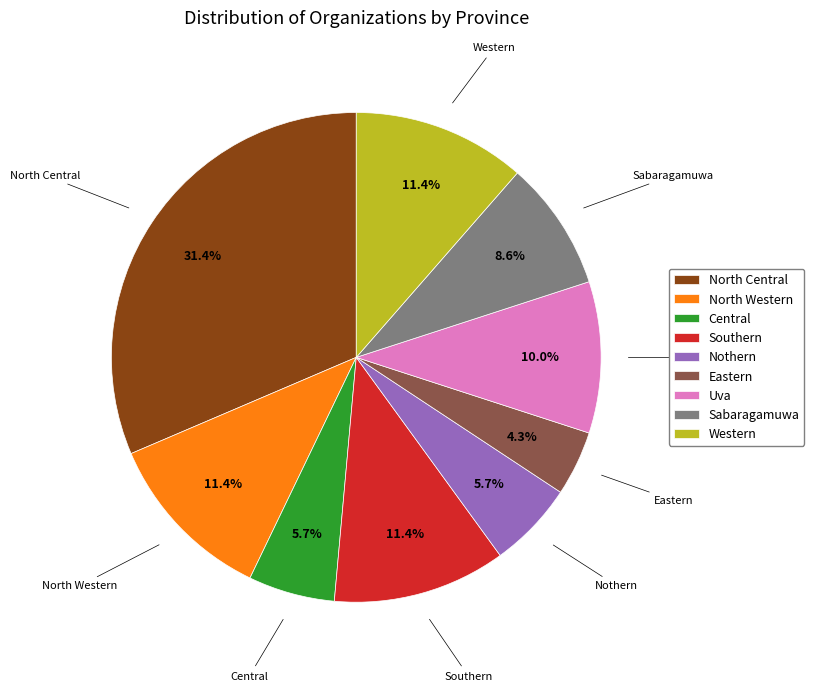

To the nearest percent, what is the combined percentage of Sabaragamuwa and North Western?

20%